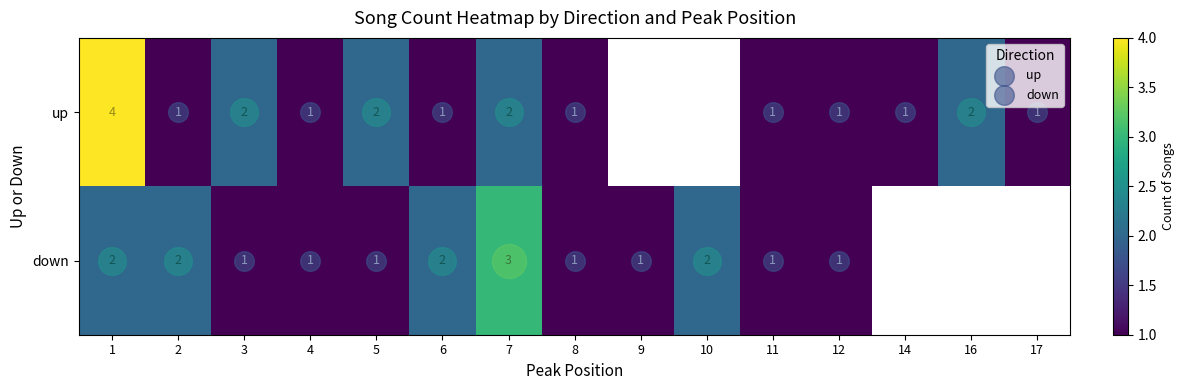

What is the total value across all series at 12?

2.0